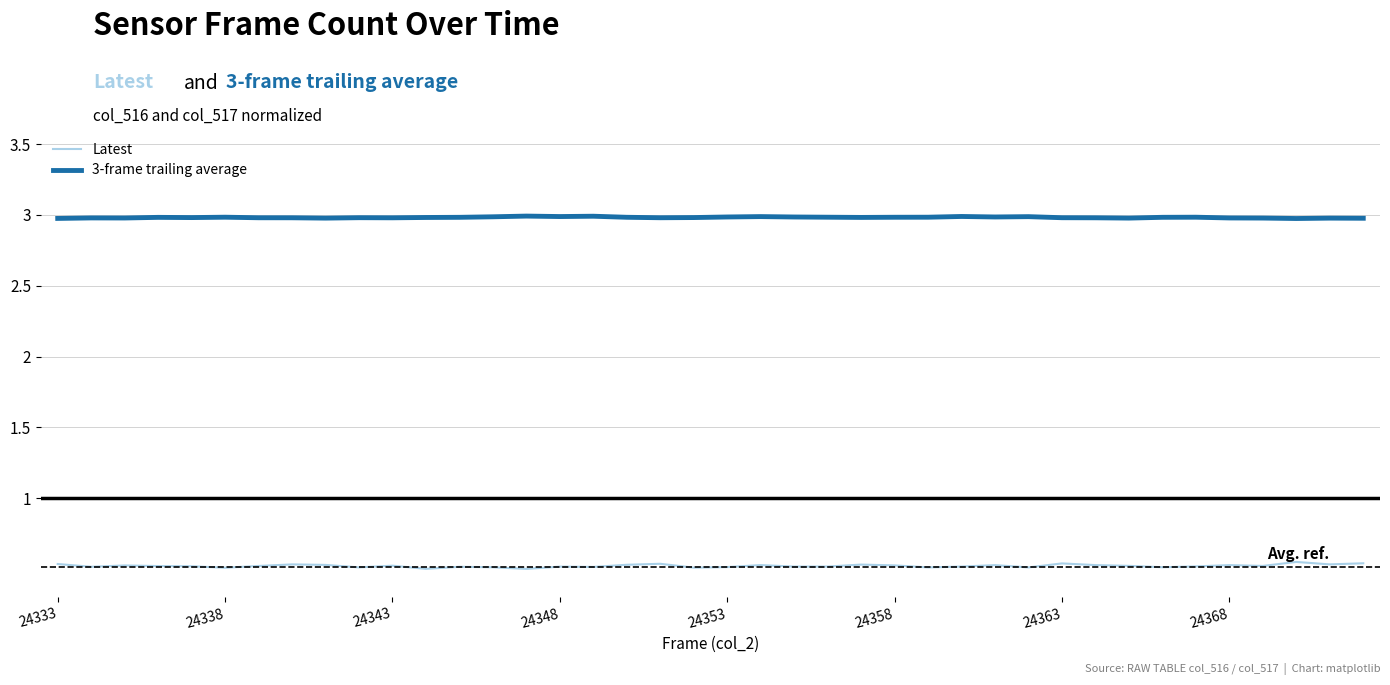

List the series in order of their peak value, highest first.

3-frame trailing average, Latest